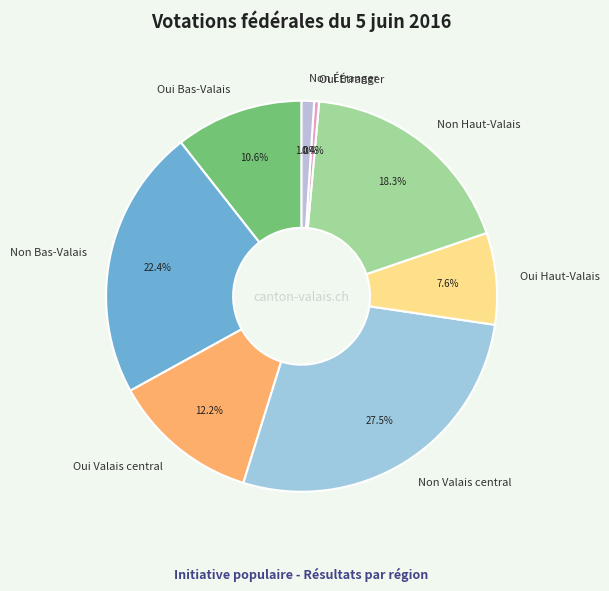

Which category has the smallest portion of the pie?

Oui Étranger